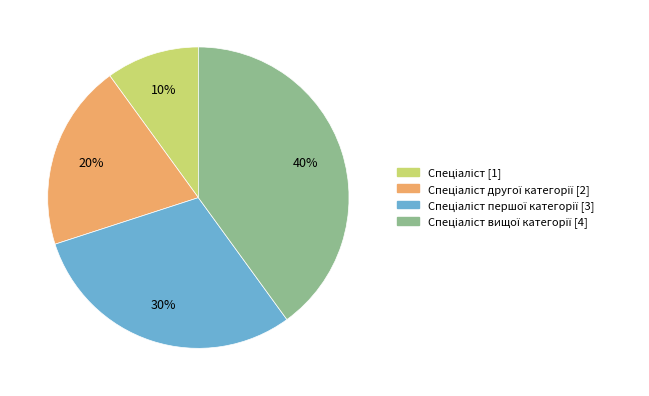

How many segments does this pie chart have?

4